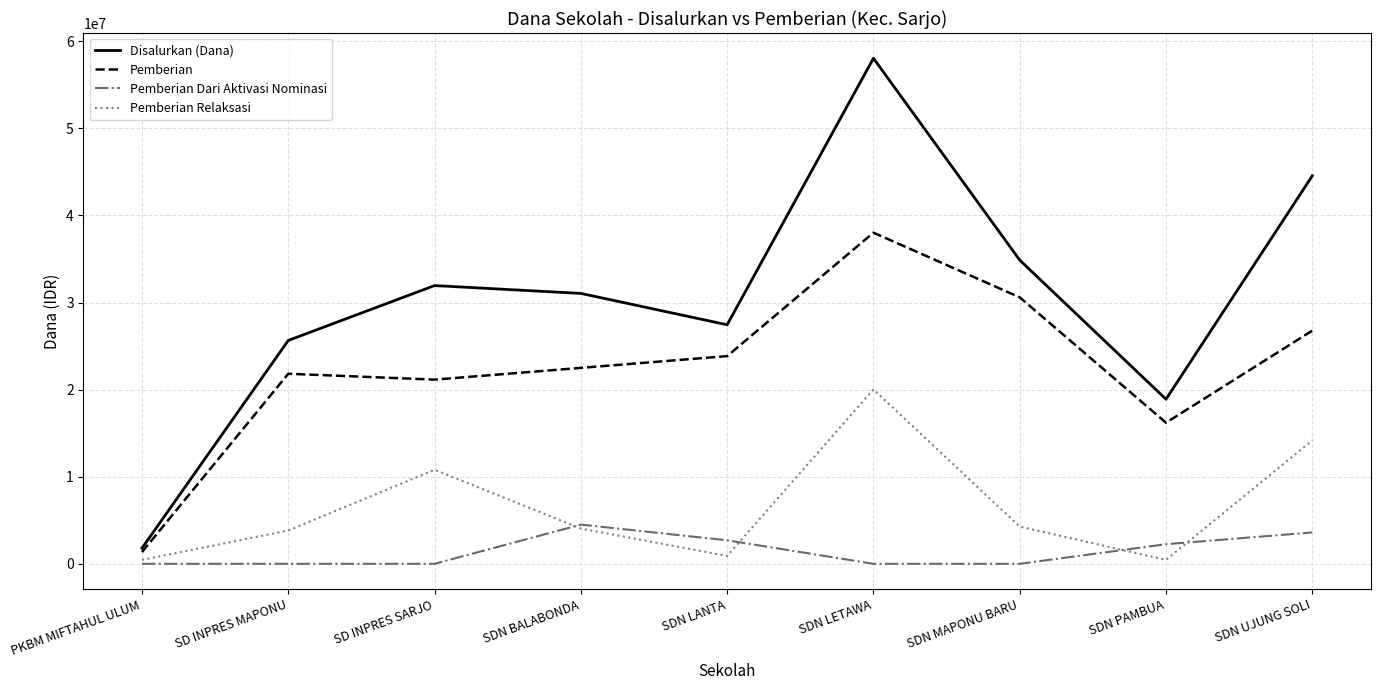

List the series in order of their overall mean, highest first.

Disalurkan (Dana), Pemberian, Pemberian Relaksasi, Pemberian Dari Aktivasi Nominasi